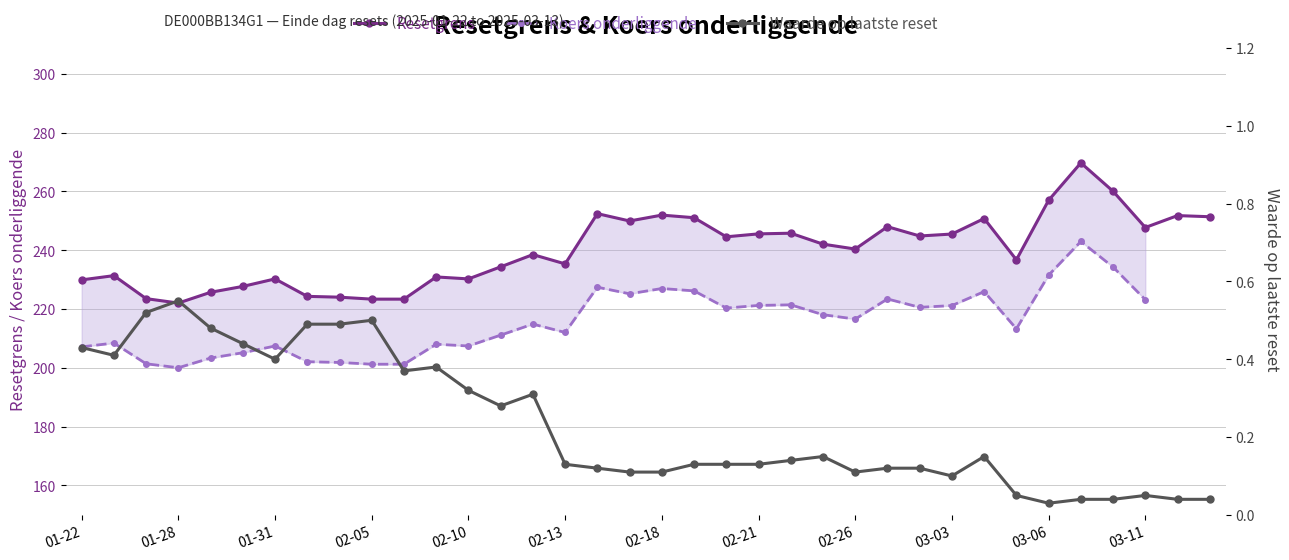

How many interior local valleys does the Resetgrens series have?

9